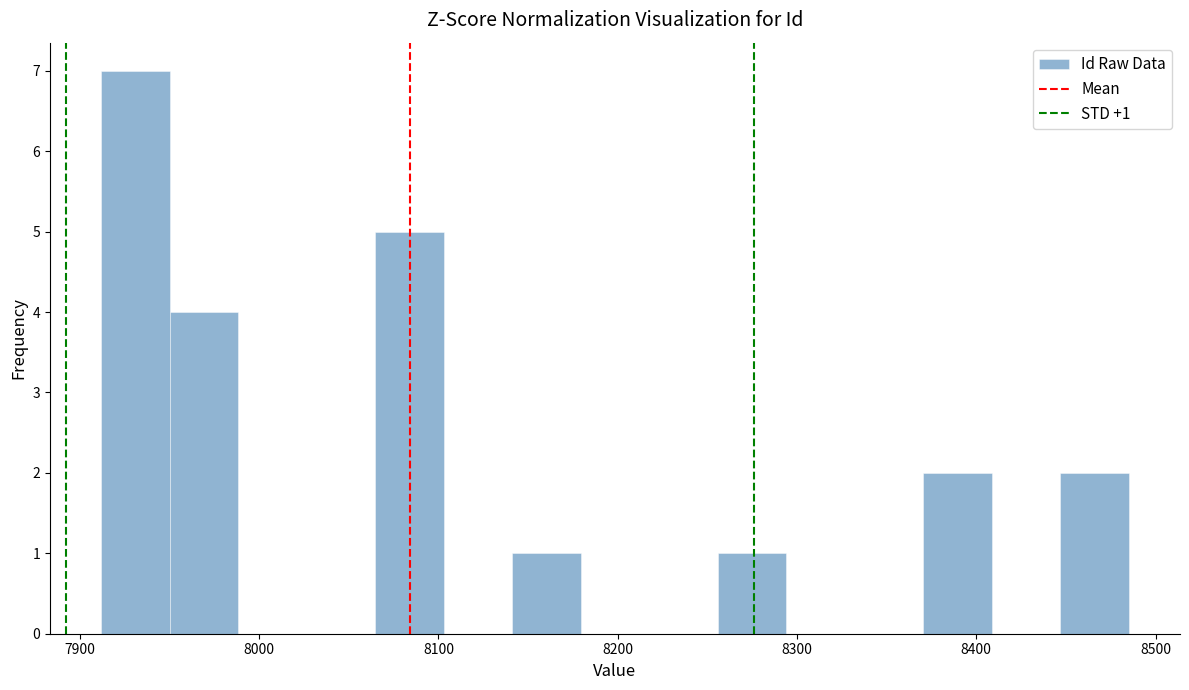

Read against the x-axis, roughly where is the centre of the tallest bar?

7930